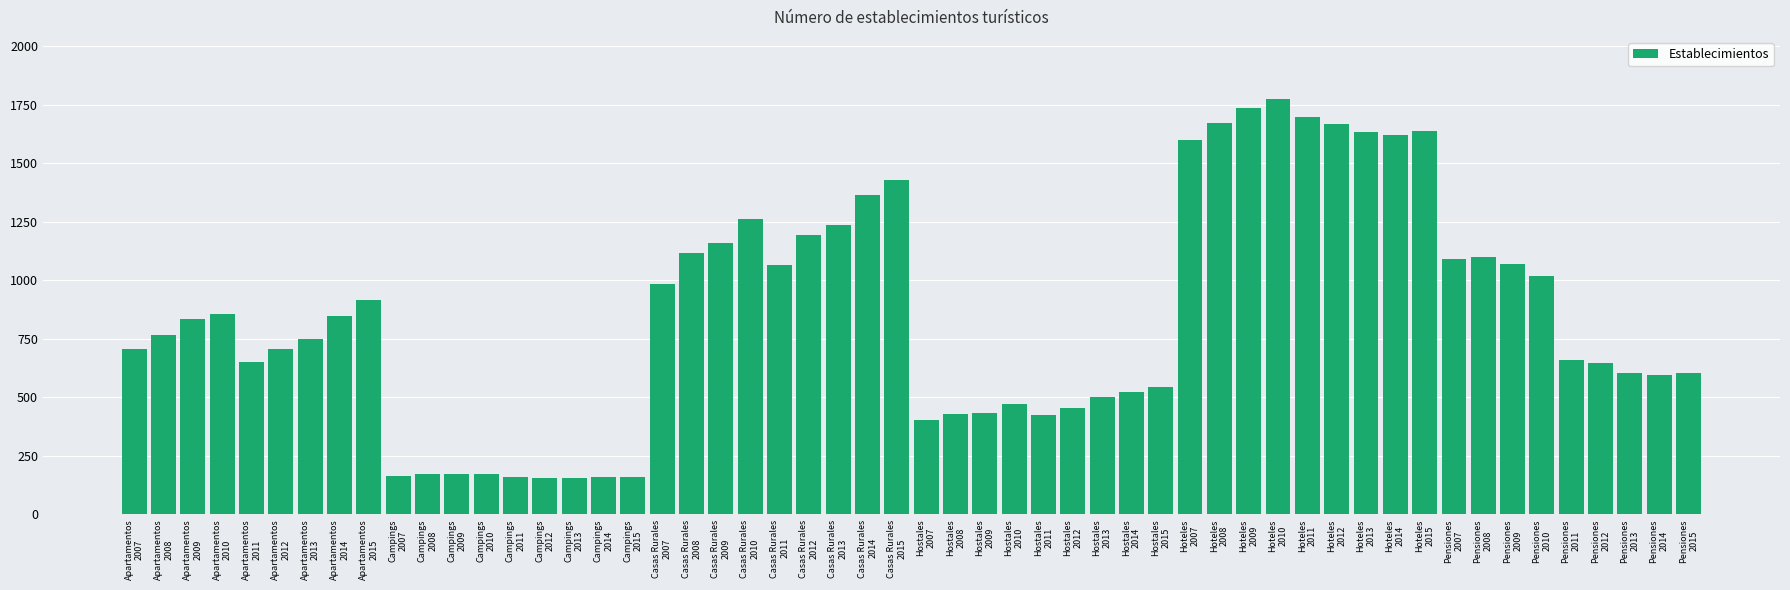

How many categories are shown in the chart?

54